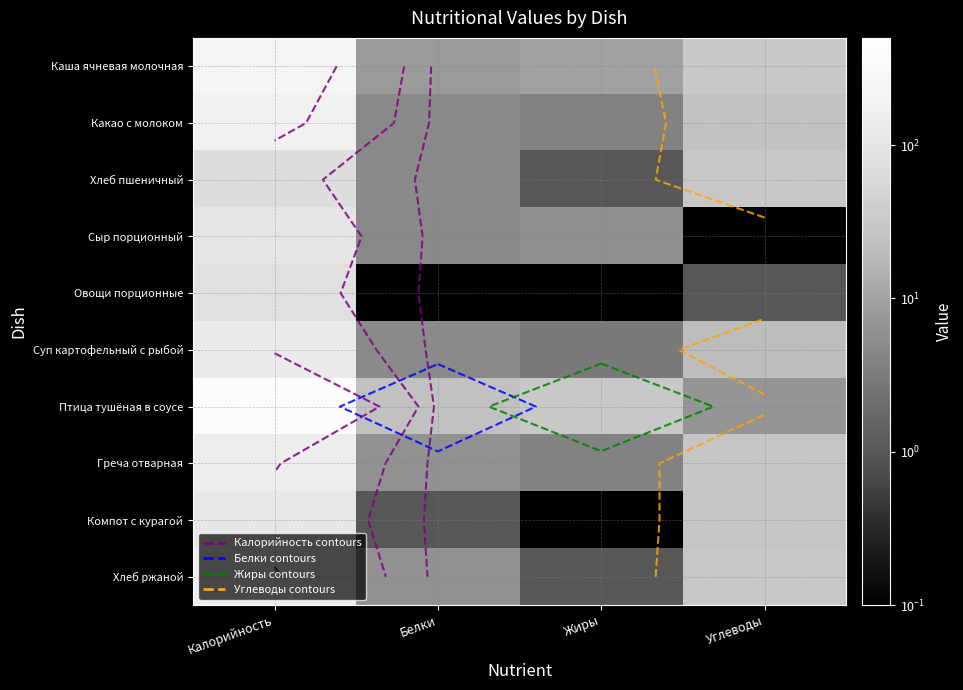

True or false: Компот с курагой has a value of 64.6 at Калорийность.

False